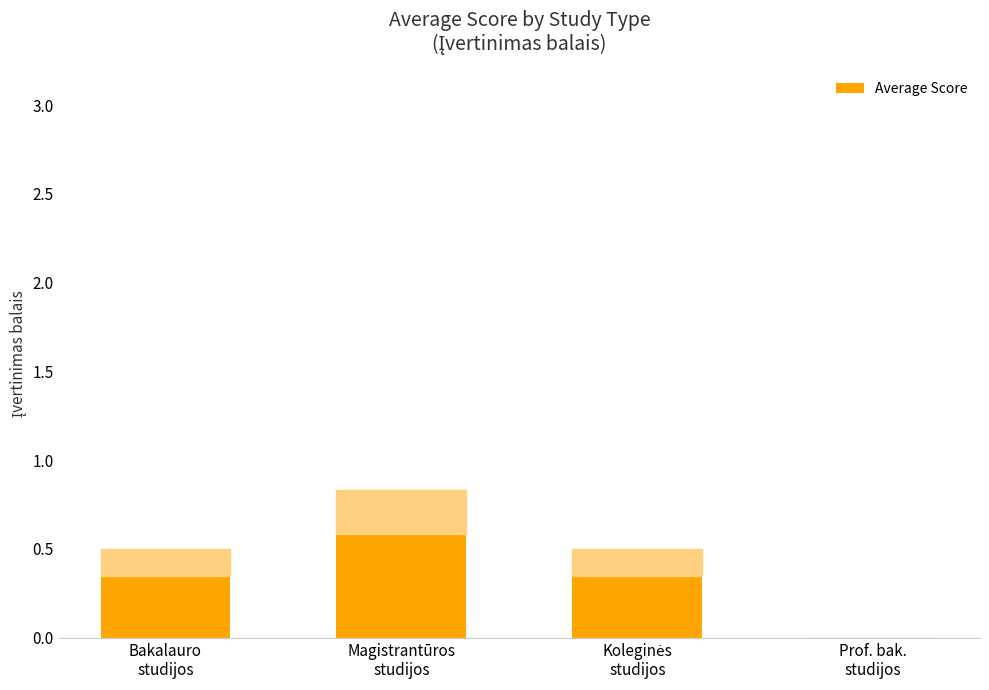

The value at Bakalauro
studijos is 0.5. True or false?

True